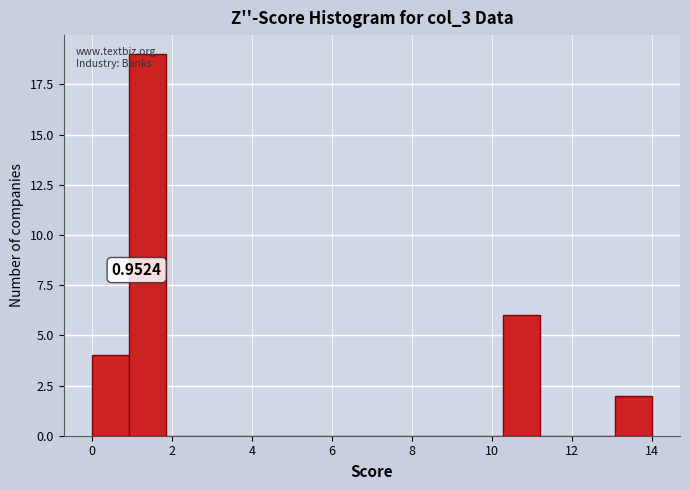

Which range on the x-axis has the tallest bar?

1.0 to 1.8